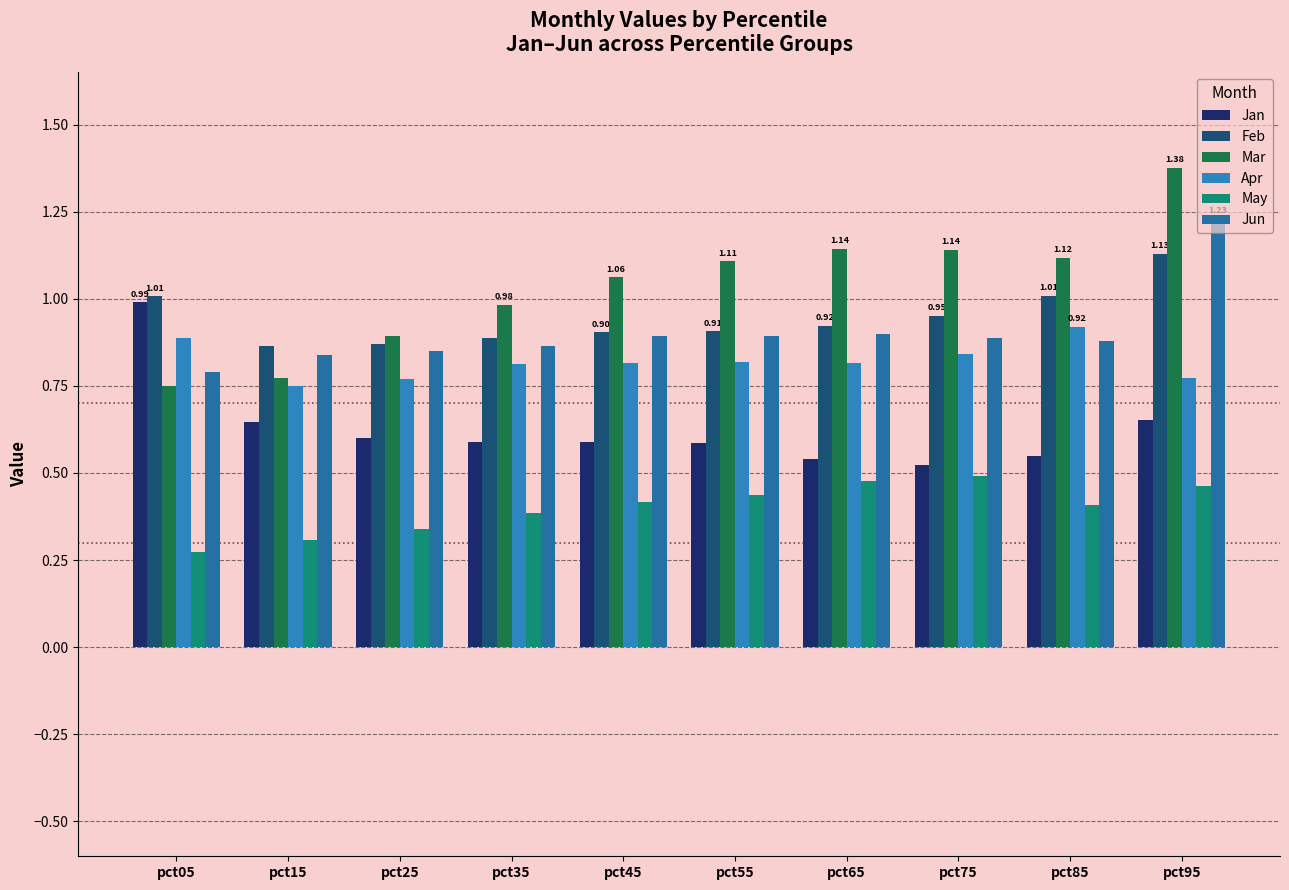

Read the Feb value at pct95.

1.1